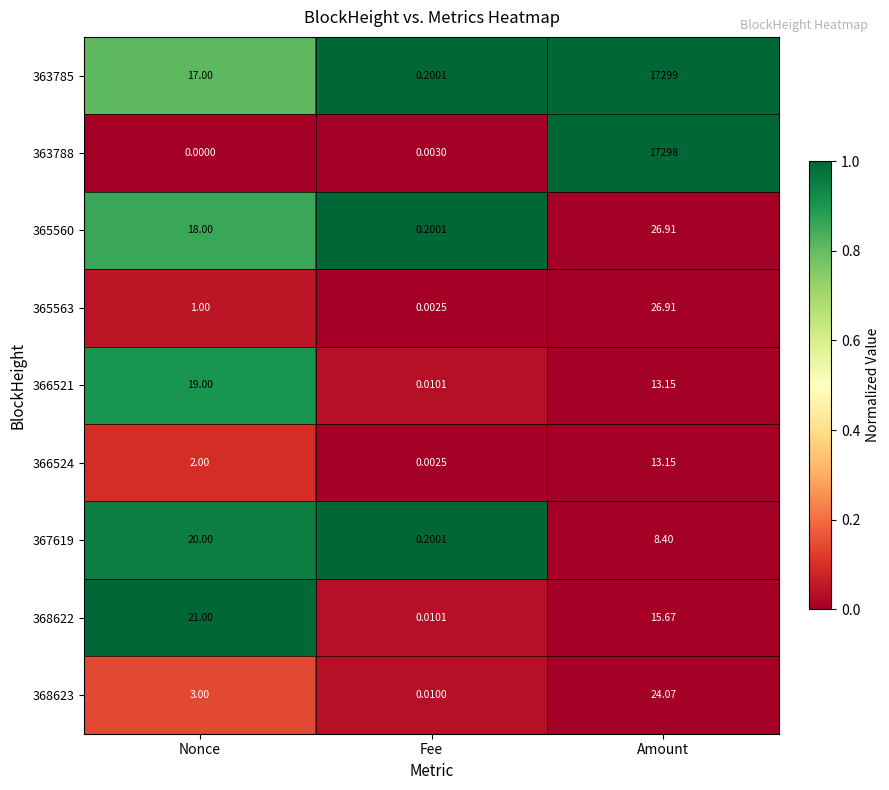

At which label is 363785 closest to 8649?

Nonce